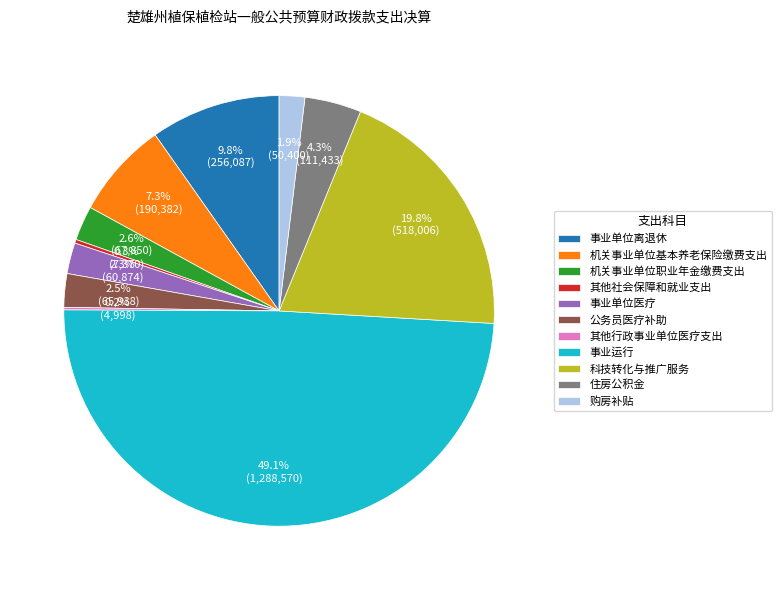

To the nearest percent, what is the difference between the largest and smallest slice percentages?

49%